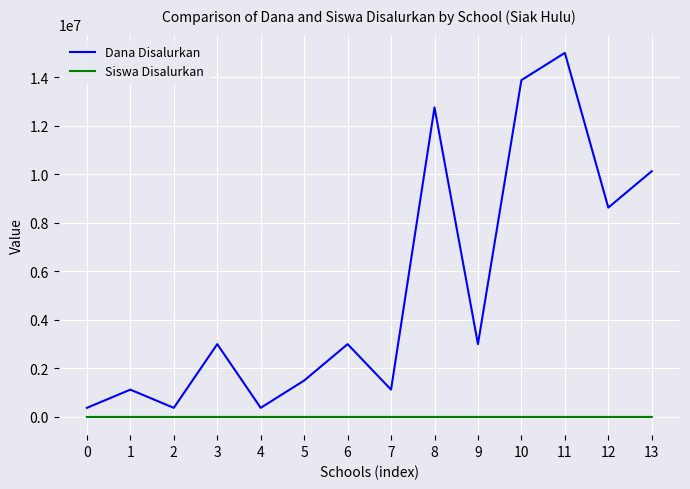

At which label does Dana Disalurkan reach its peak?

11